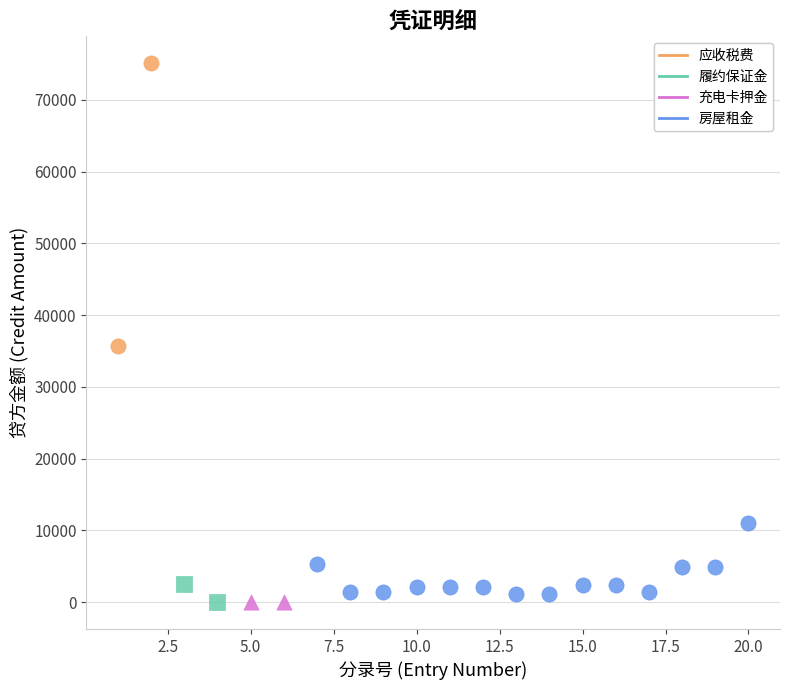

What are all the series names shown in the legend?

应收税费, 履约保证金, 充电卡押金, 房屋租金